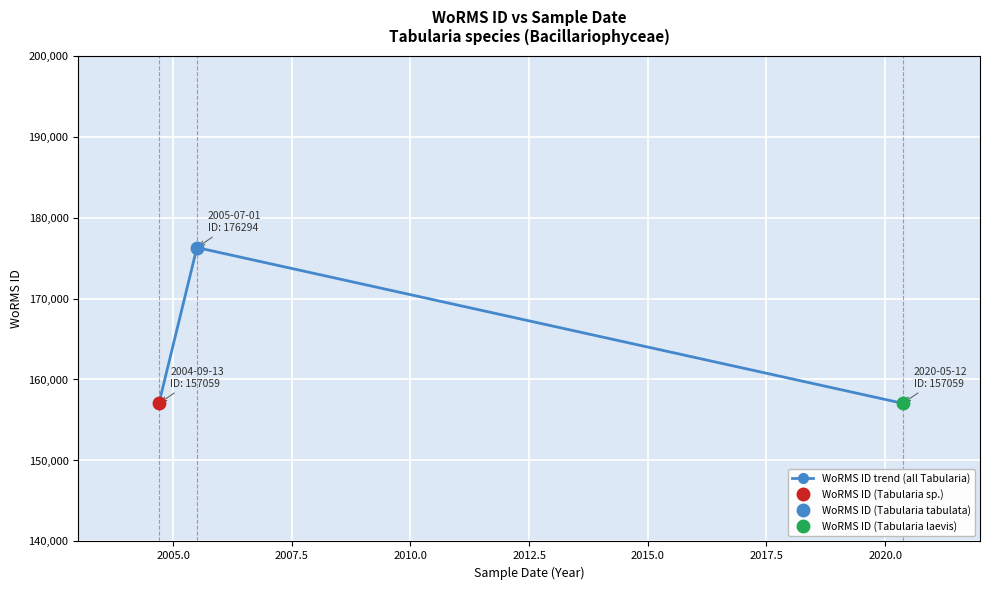

Does the chart display data point markers on the line(s)?

Yes